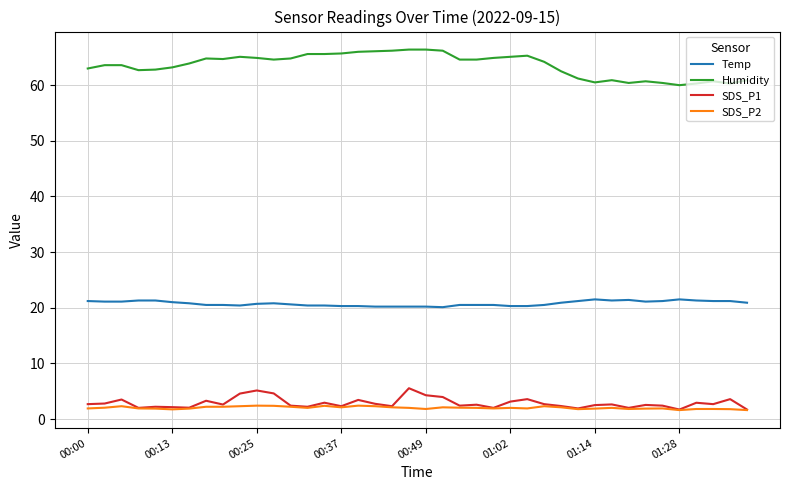

True or false: SDS_P2 and Humidity cross at least once.

False